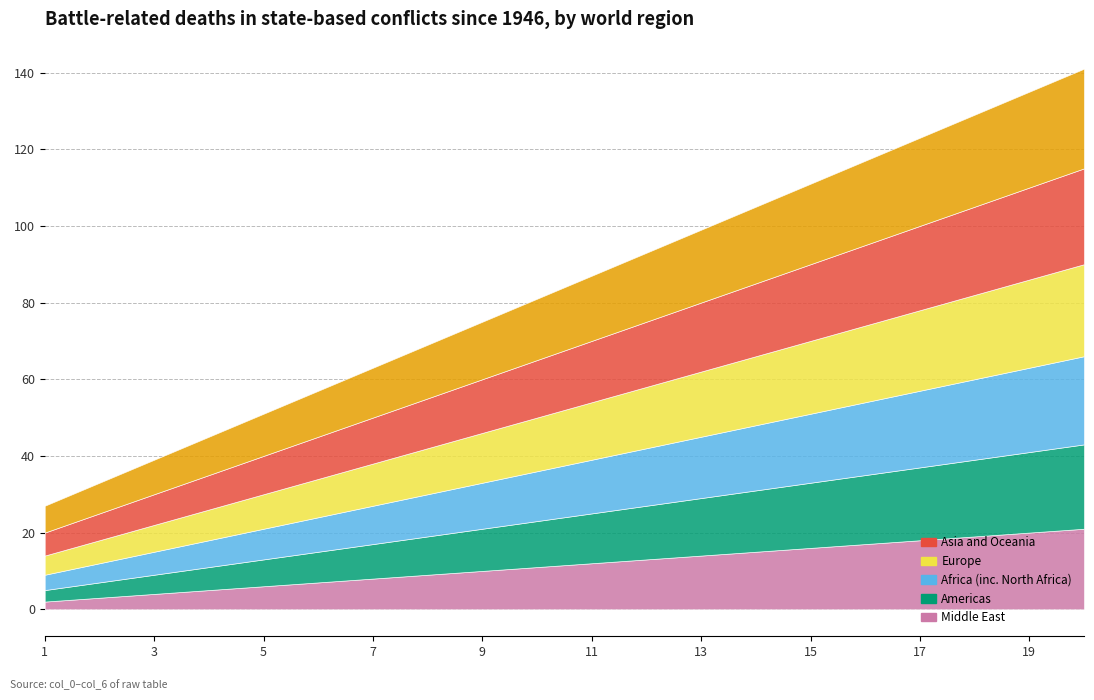

The Europe series shows 35 at 18. True or false?

False